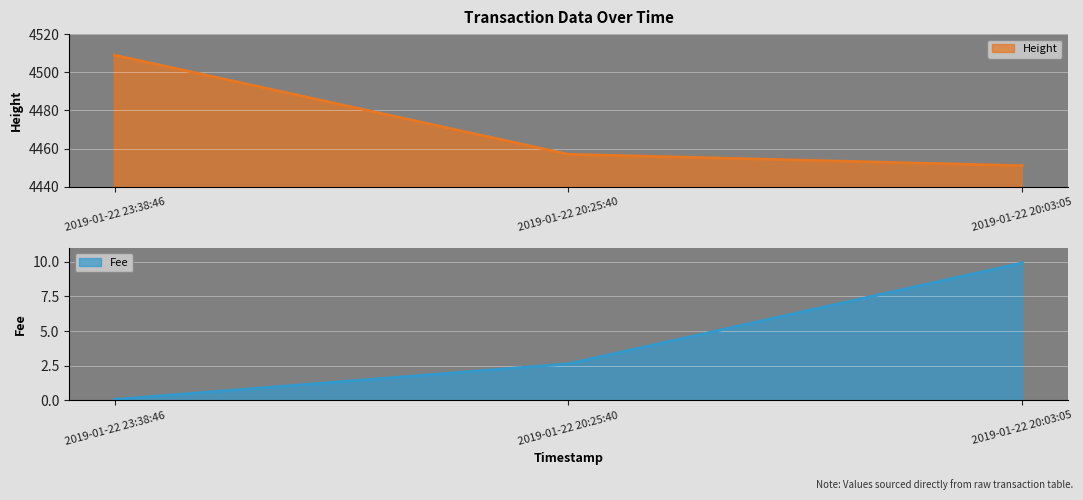

Which series has the widest spread of values?

Height